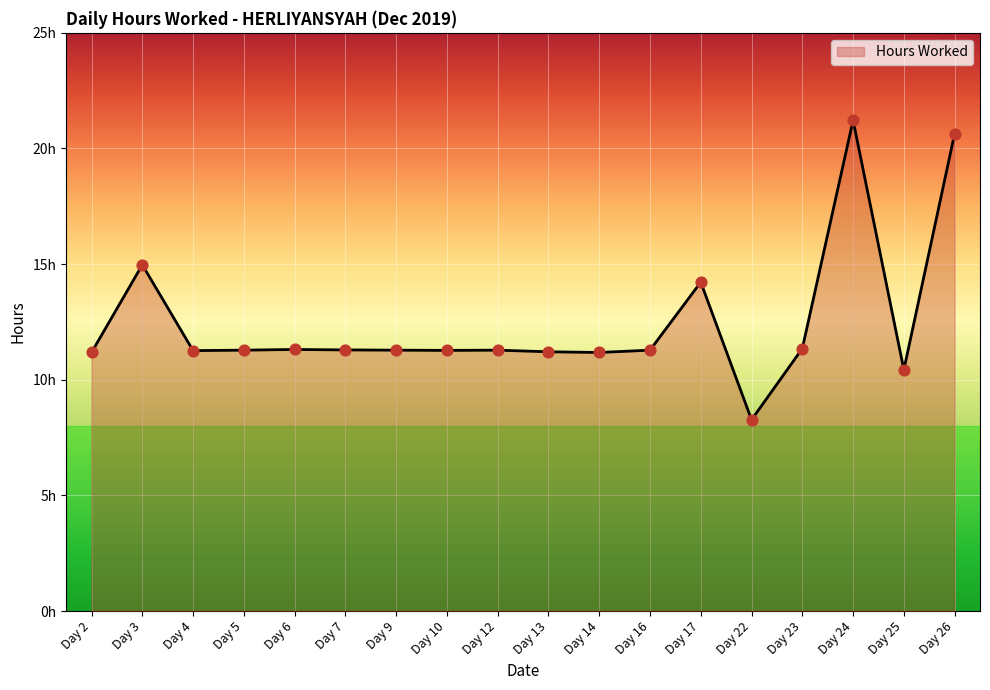

What is the ratio of the value at Day 9 to the value at Day 13?

1.0